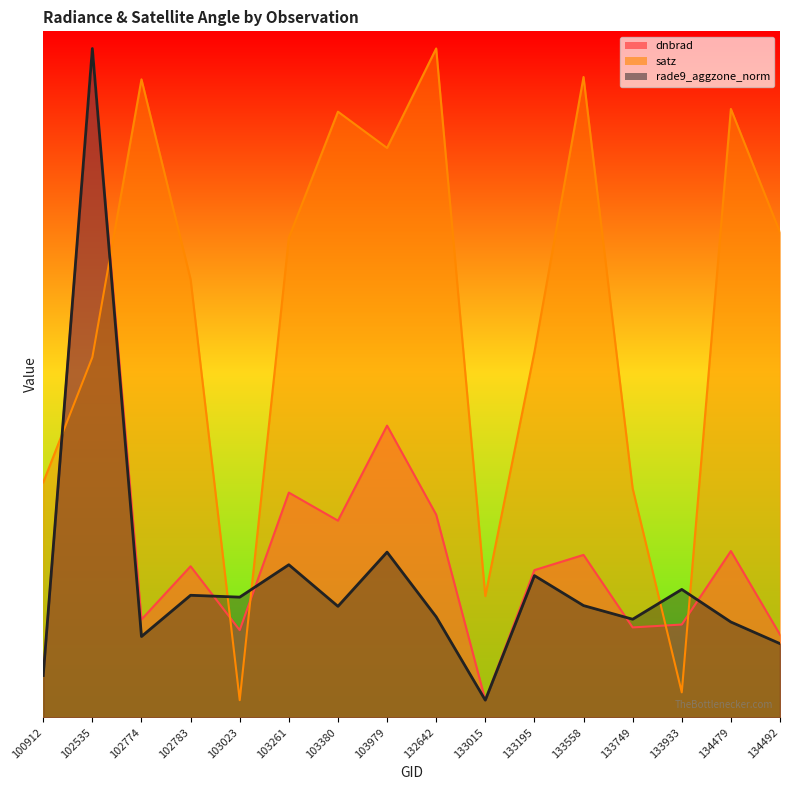

Reading right to left, transcribe all the data shown in this chart.

dnbrad: 134492=1.2	134479=2.4	133933=1.4	133749=1.3	133558=2.4	133195=2.1	133015=0.2	132642=3.0	103979=4.3	103380=2.9	103261=3.3	103023=1.3	102783=2.2	102774=1.4	102535=9.8	100912=0.6
satz: 134492=7.1	134479=8.9	133933=0.4	133749=3.3	133558=9.3	133195=5.3	133015=1.8	132642=9.8	103979=8.3	103380=8.8	103261=7.0	103023=0.2	102783=6.4	102774=9.3	102535=5.2	100912=3.4
rade9_aggzone_norm: 134492=1.1	134479=1.4	133933=1.9	133749=1.4	133558=1.6	133195=2.1	133015=0.2	132642=1.5	103979=2.4	103380=1.6	103261=2.2	103023=1.8	102783=1.8	102774=1.2	102535=9.8	100912=0.6